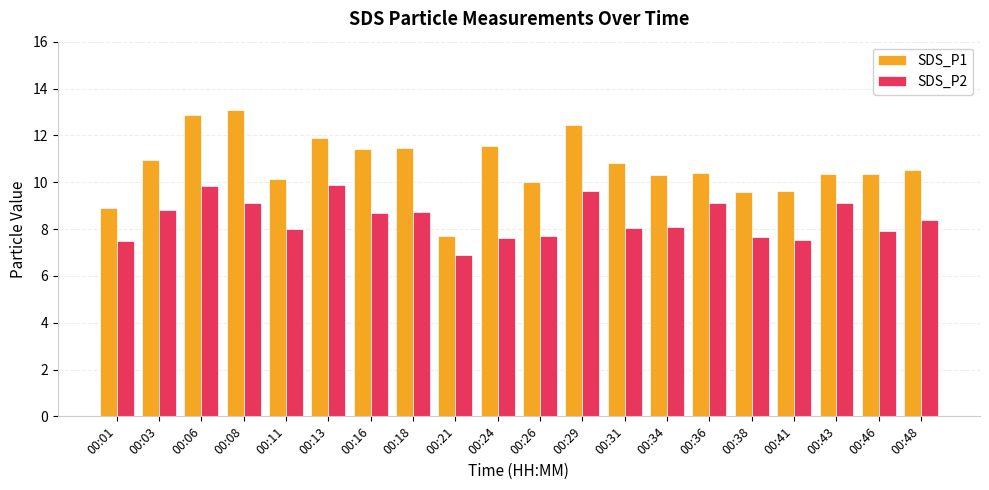

At 00:41, list the series in order from smallest to largest.

SDS_P2, SDS_P1